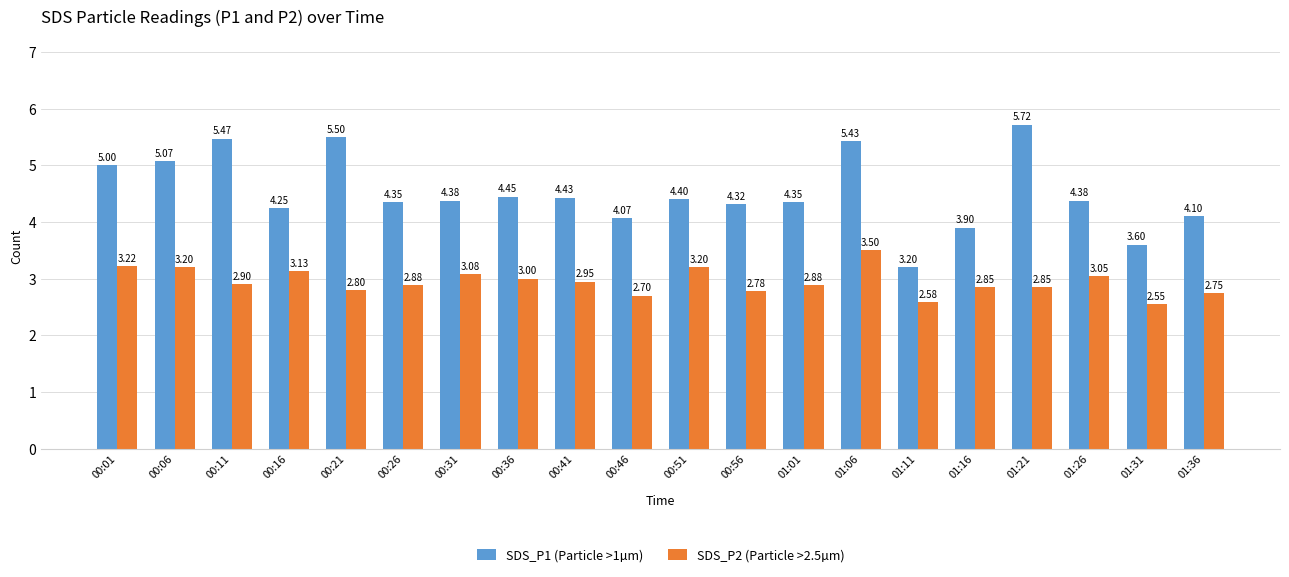

What is the difference between the second highest and minimum values in the SDS_P2 (Particle >2.5µm) series?

0.7